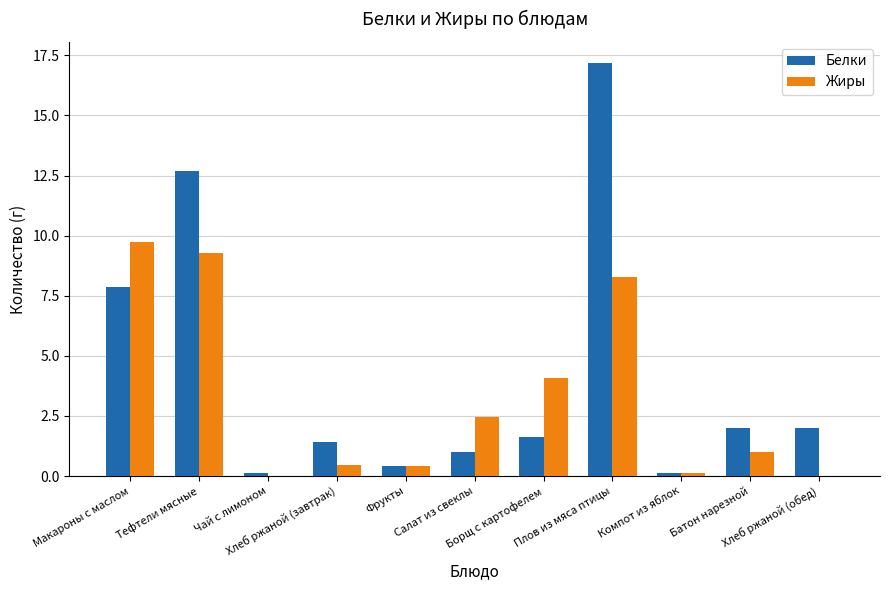

What is the sum of all Белки values?

46.4